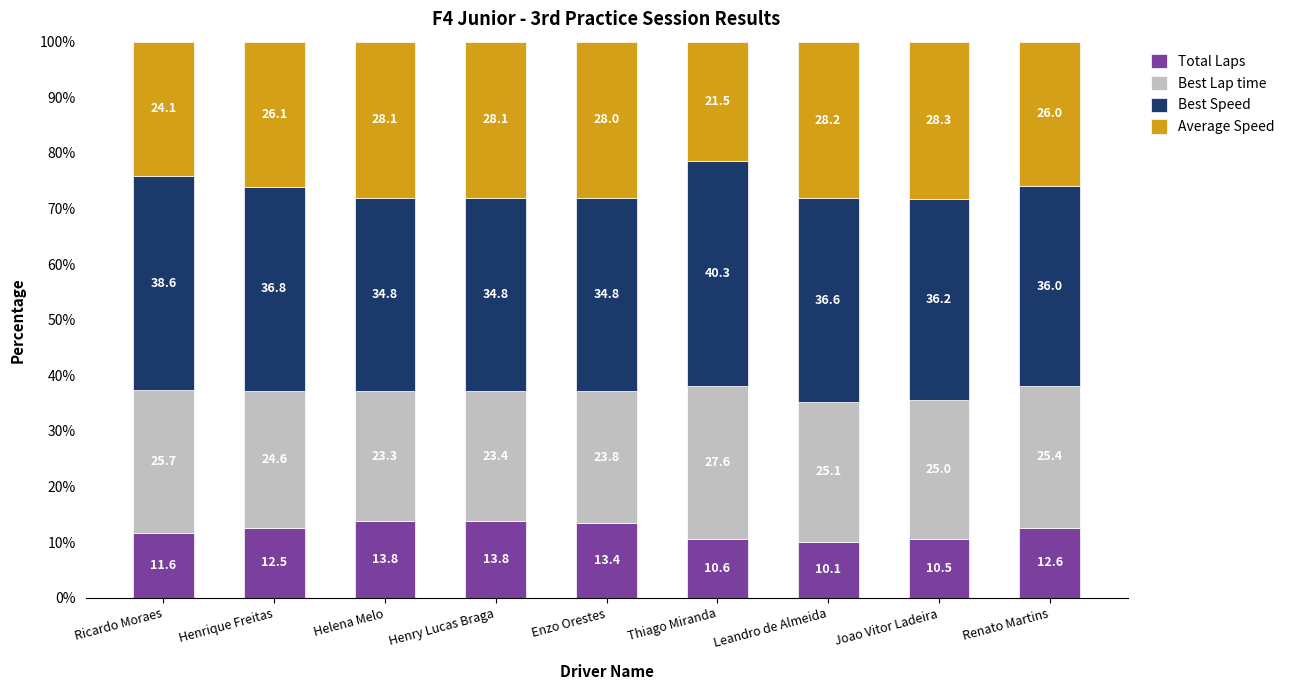

Reading left to right, list the values for the Total Laps series.

11.6	12.5	13.8	13.8	13.4	10.6	10.1	10.5	12.6